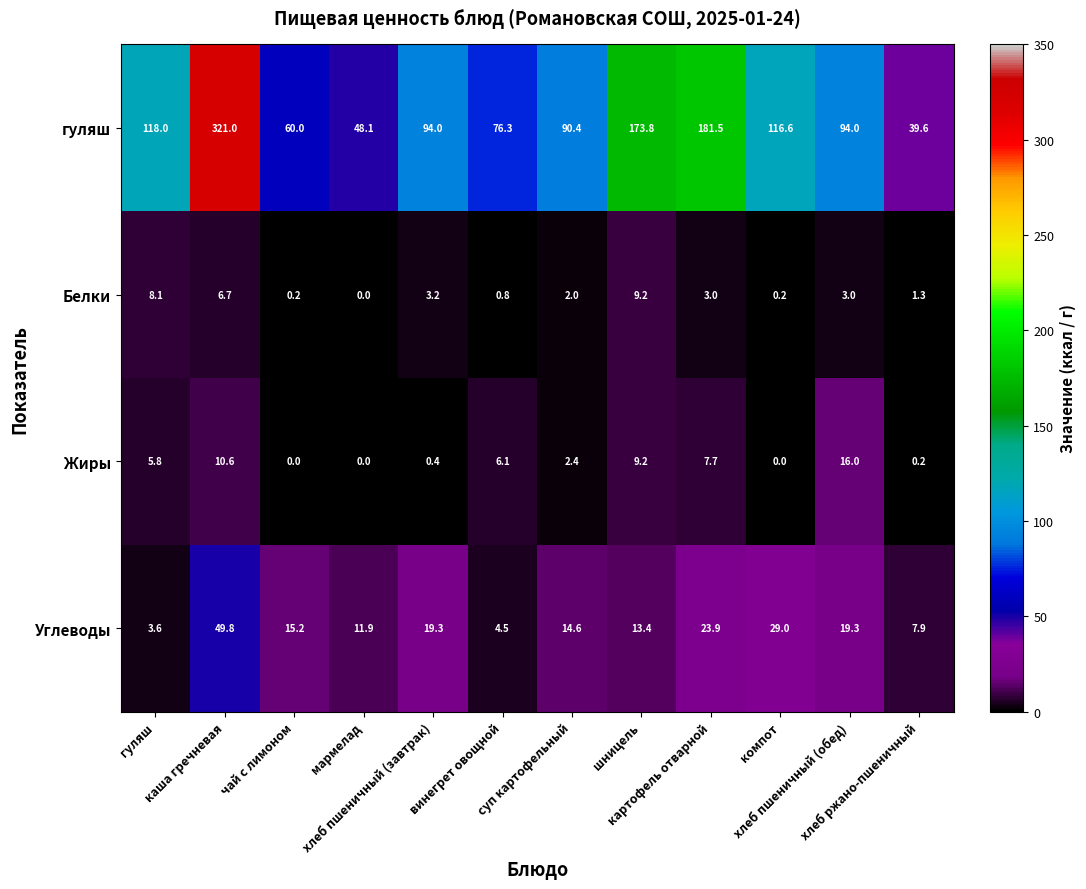

What is the greatest value displayed?

321.0